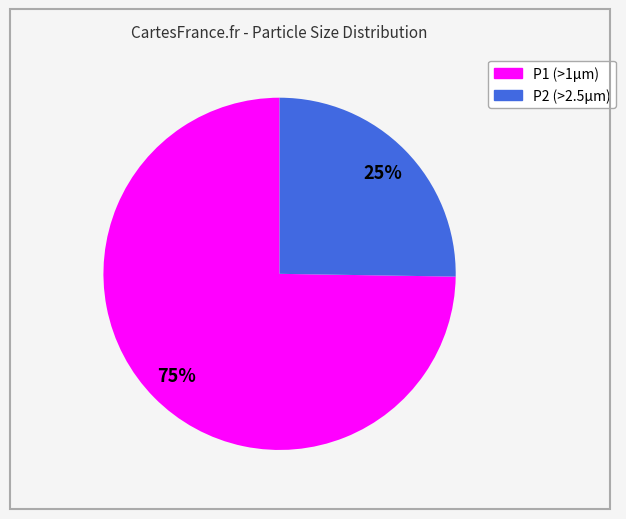

To the nearest percent, what is the average slice percentage?

50%